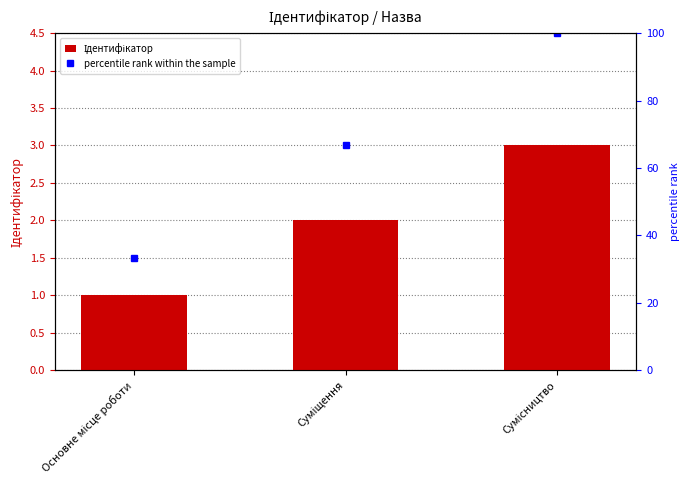

What is the change in value from Суміщення to Сумісництво?

+1